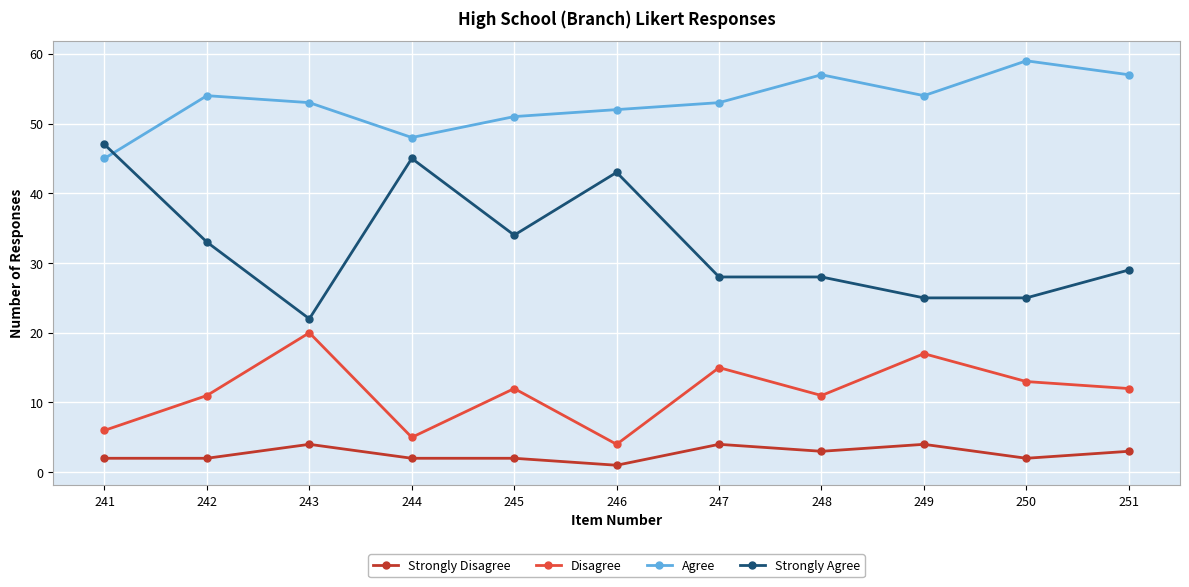

What are all the series names shown in the legend?

Strongly Disagree, Disagree, Agree, Strongly Agree